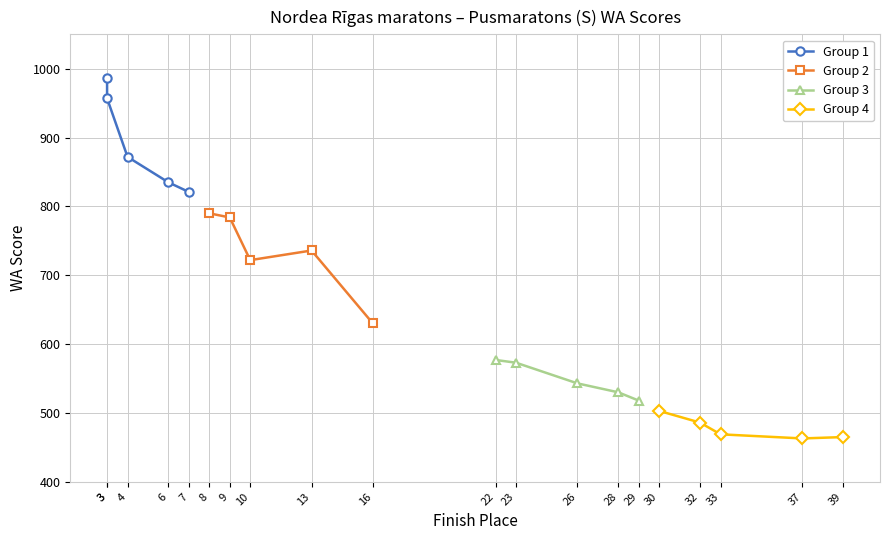

The value of Group 2 at 10 is 722. True or false?

True